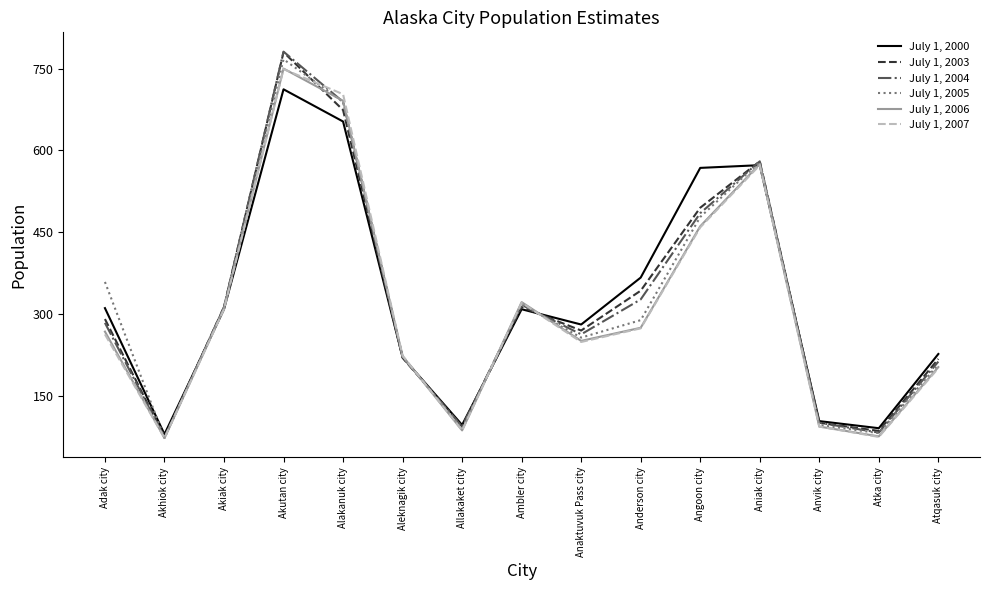

What is the minimum value shown in the chart?

73